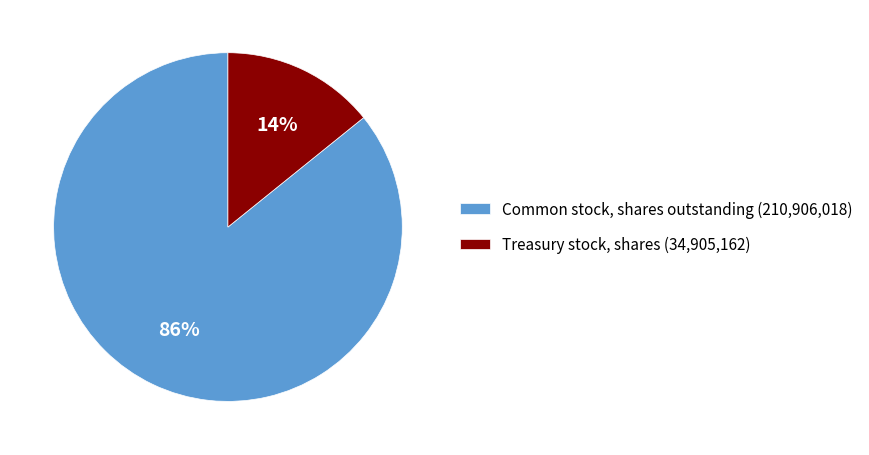

What percentage is the Common stock, shares outstanding slice, to the nearest percent?

86%